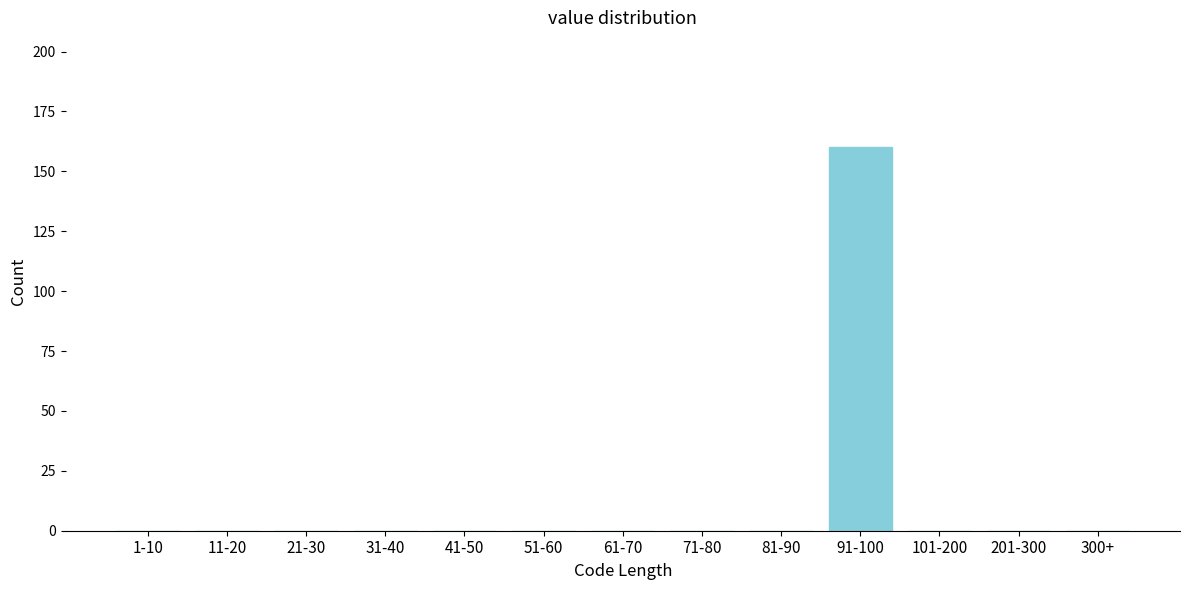

Reading left to right, what are all the values shown in this chart?

1-10=0	11-20=0	21-30=0	31-40=0	41-50=0	51-60=0	61-70=0	71-80=0	81-90=0	91-100=160	101-200=0	201-300=0	300+=0